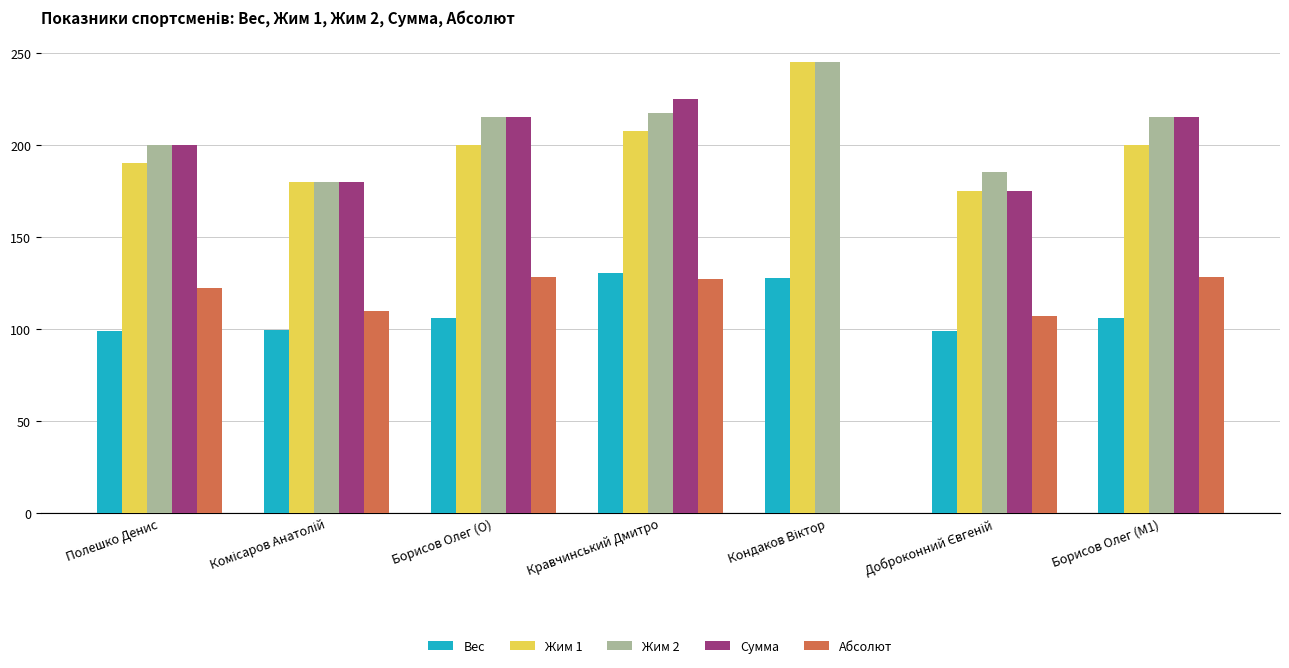

What is the greatest value displayed?

245.0